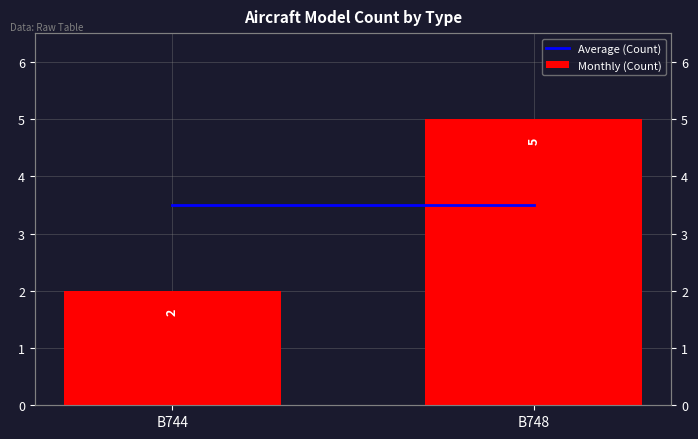

Between B744 and B748, which series saw the biggest shift?

Monthly (Count)